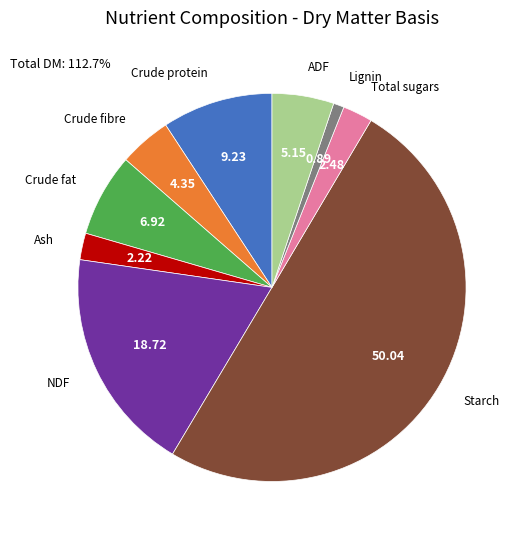

True or false: ADF accounts for 5% of the total.

True